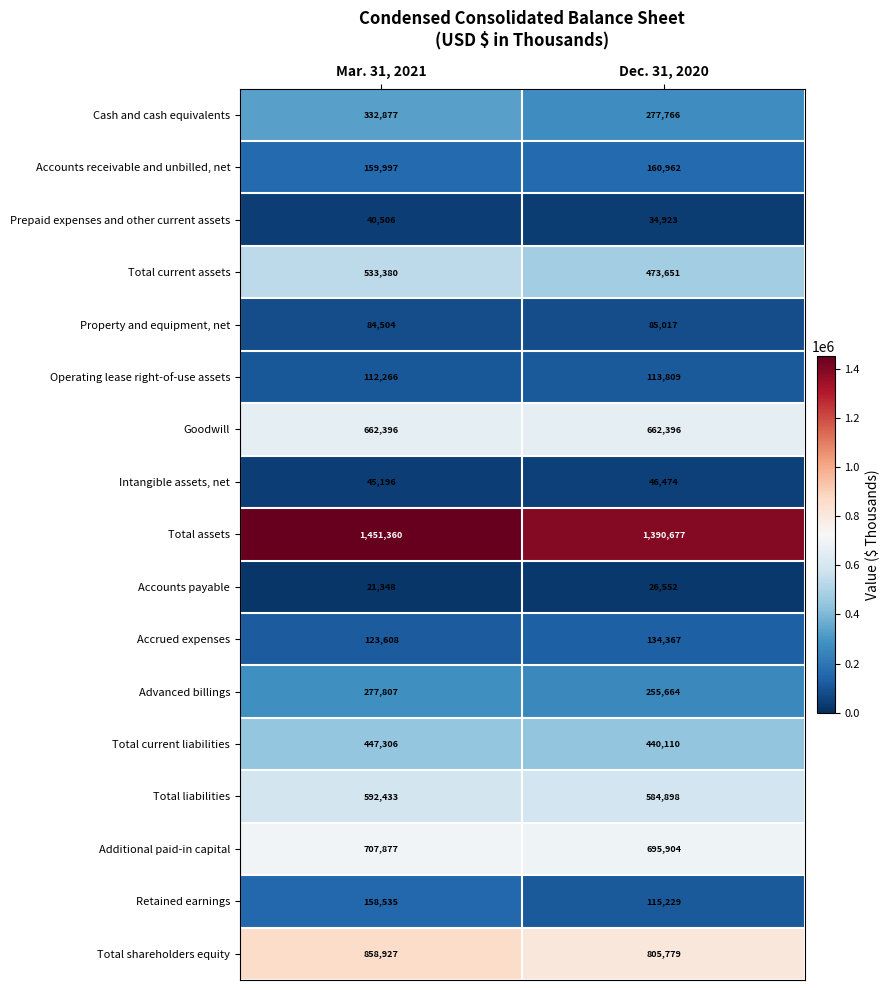

The Operating lease right-of-use assets series shows 37755 at Mar. 31, 2021. True or false?

False